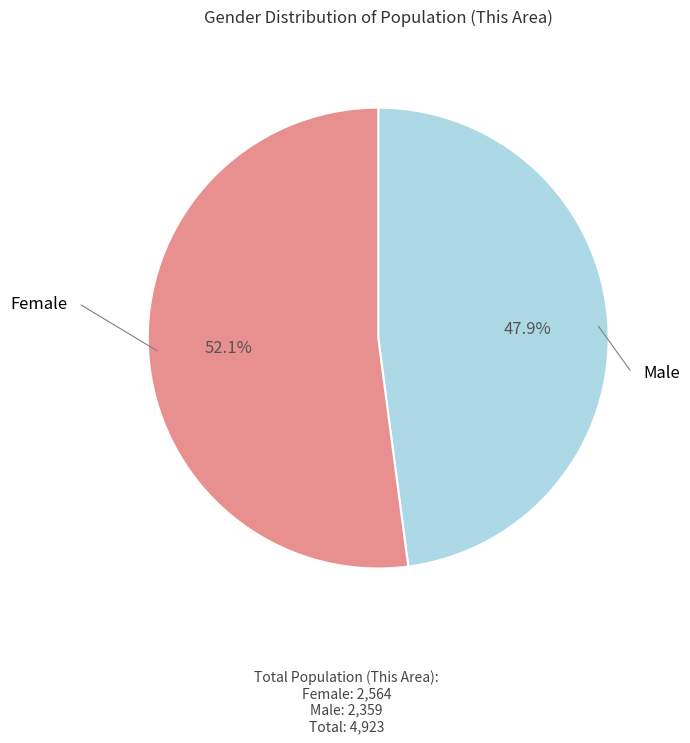

Does any single category account for the majority?

Yes